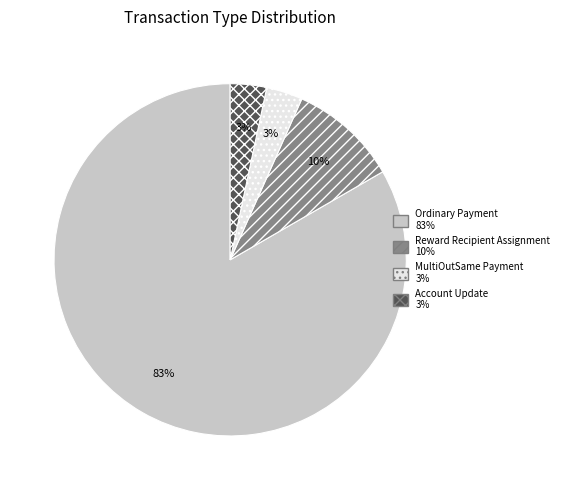

Is there a majority slice in this chart?

Yes